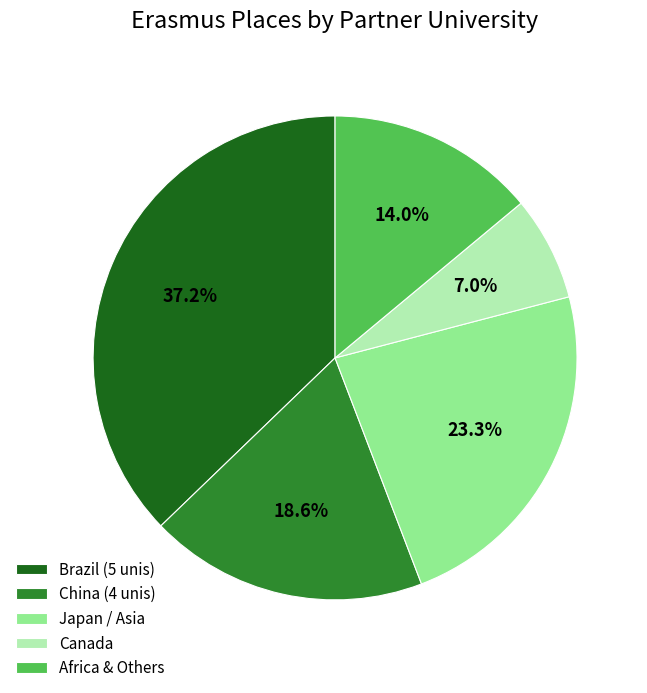

Count the number of slices in the pie.

5